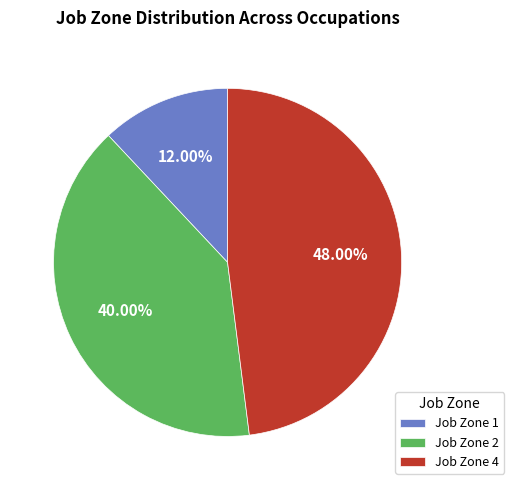

Is the sum of Job Zone 1 and Job Zone 4 greater than half?

Yes